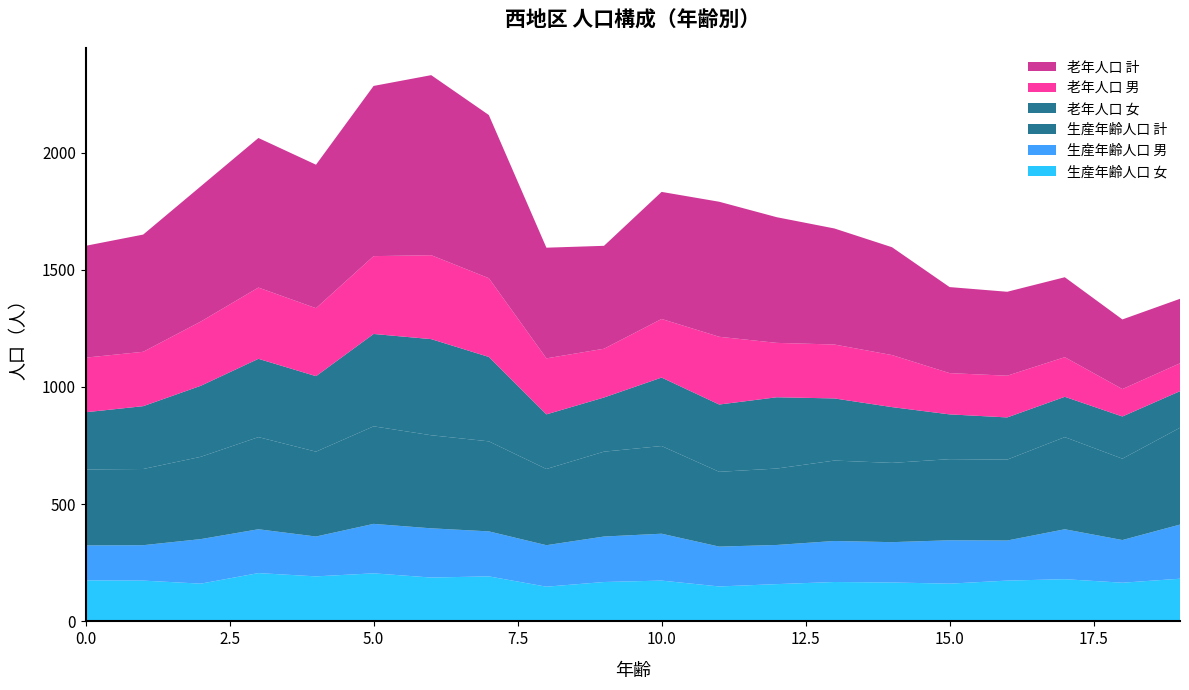

Reading right to left, what are all the values shown in this chart?

老年人口 計: 275	297	341	358	367	460	495	536	576	542	439	472	696	768	726	612	638	577	500	477
老年人口 男: 119	117	169	178	176	222	230	232	289	250	208	239	336	358	332	290	304	274	232	233
老年人口 女: 156	180	172	180	191	238	265	304	287	292	231	233	360	410	394	322	334	303	268	244
生産年齢人口 計: 413	347	393	345	346	338	343	326	319	374	362	325	384	397	416	362	393	351	325	324
生産年齢人口 男: 231	182	213	171	185	172	175	167	170	200	194	177	192	210	211	170	187	190	151	149
生産年齢人口 女: 182	165	180	174	161	166	168	159	149	174	168	148	192	187	205	192	206	161	174	175